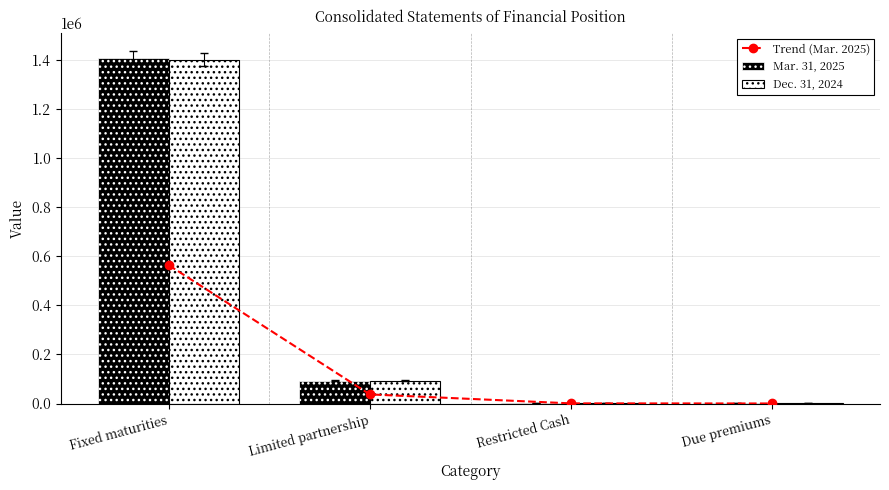

What is the difference between the second highest and minimum values in the Trend (Mar. 2025) series?

36956.0